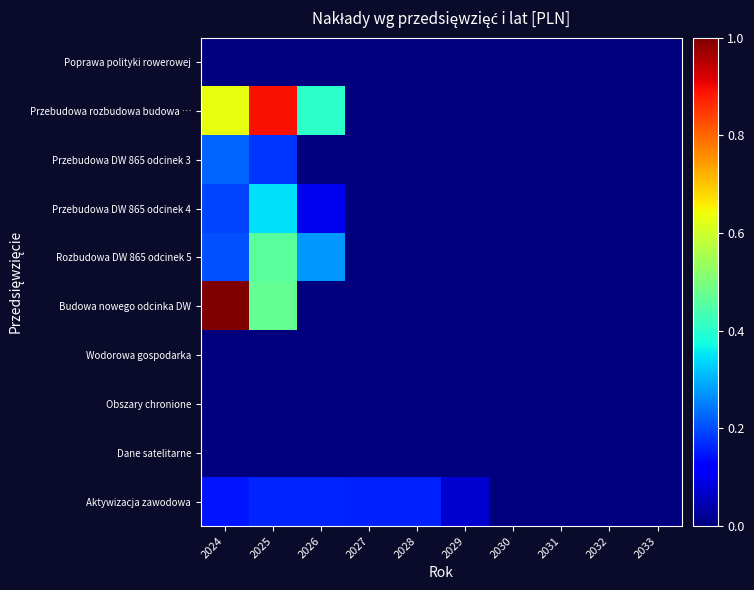

Reading left to right, what are all the values shown in this chart?

Poprawa polityki rowerowej: 2024=0.0	2025=0.0	2026=0.0	2027=0.0	2028=0.0	2029=0.0	2030=0.0	2031=0.0	2032=0.0	2033=0.0
Przebudowa rozbudowa budowa …: 2024=0.6	2025=0.9	2026=0.4	2027=0.0	2028=0.0	2029=0.0	2030=0.0	2031=0.0	2032=0.0	2033=0.0
Przebudowa DW 865 odcinek 3: 2024=0.2	2025=0.2	2026=0.0	2027=0.0	2028=0.0	2029=0.0	2030=0.0	2031=0.0	2032=0.0	2033=0.0
Przebudowa DW 865 odcinek 4: 2024=0.2	2025=0.3	2026=0.1	2027=0.0	2028=0.0	2029=0.0	2030=0.0	2031=0.0	2032=0.0	2033=0.0
Rozbudowa DW 865 odcinek 5: 2024=0.2	2025=0.5	2026=0.3	2027=0.0	2028=0.0	2029=0.0	2030=0.0	2031=0.0	2032=0.0	2033=0.0
Budowa nowego odcinka DW: 2024=1.0	2025=0.5	2026=0.0	2027=0.0	2028=0.0	2029=0.0	2030=0.0	2031=0.0	2032=0.0	2033=0.0
Wodorowa gospodarka: 2024=0.0	2025=0.0	2026=0.0	2027=0.0	2028=0.0	2029=0.0	2030=0.0	2031=0.0	2032=0.0	2033=0.0
Obszary chronione: 2024=0.0	2025=0.0	2026=0.0	2027=0.0	2028=0.0	2029=0.0	2030=0.0	2031=0.0	2032=0.0	2033=0.0
Dane satelitarne: 2024=0.0	2025=0.0	2026=0.0	2027=0.0	2028=0.0	2029=0.0	2030=0.0	2031=0.0	2032=0.0	2033=0.0
Aktywizacja zawodowa: 2024=0.1	2025=0.2	2026=0.2	2027=0.2	2028=0.2	2029=0.1	2030=0.0	2031=0.0	2032=0.0	2033=0.0